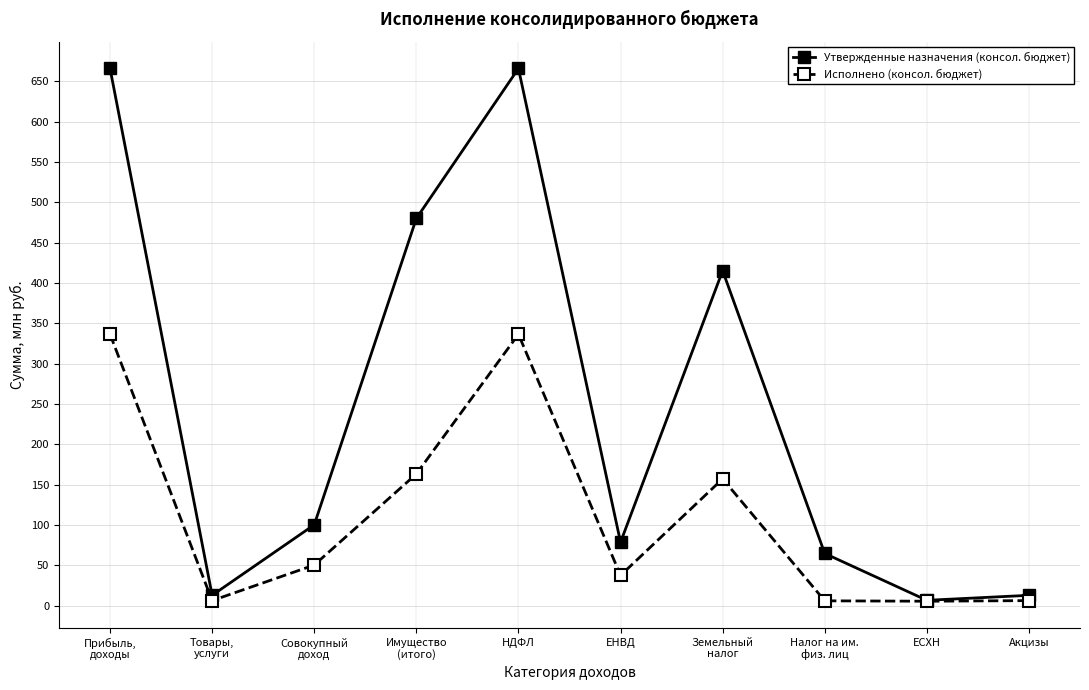

In Утвержденные назначения (консол. бюджет), how many points are higher than both neighbors (excluding endpoints)?

2